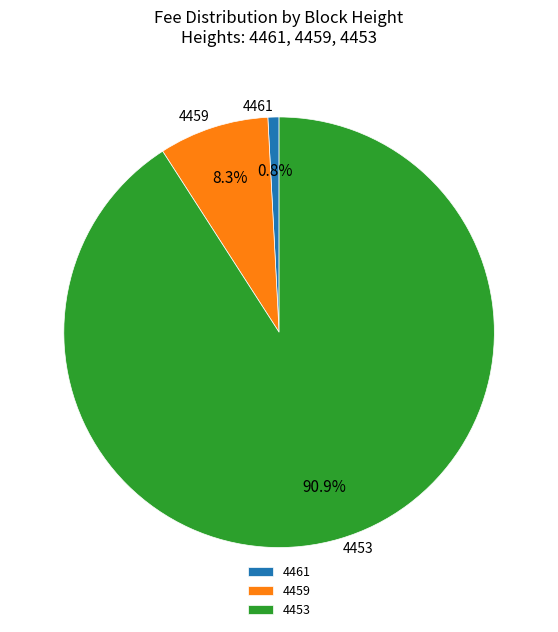

How many slices are in this pie chart?

3